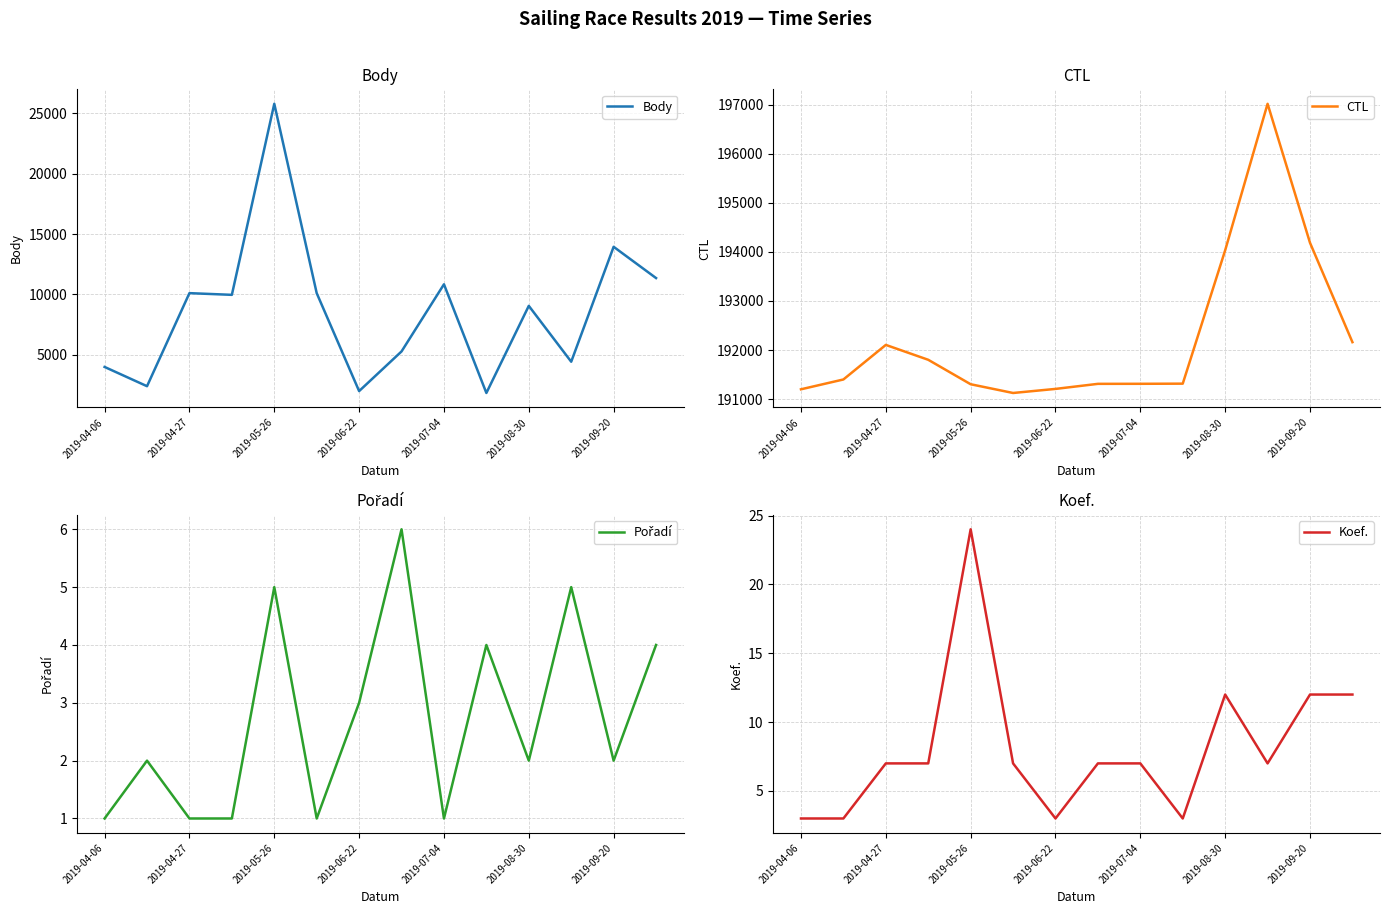

What are all the series names shown in the legend?

Body, CTL, Pořadí, Koef.